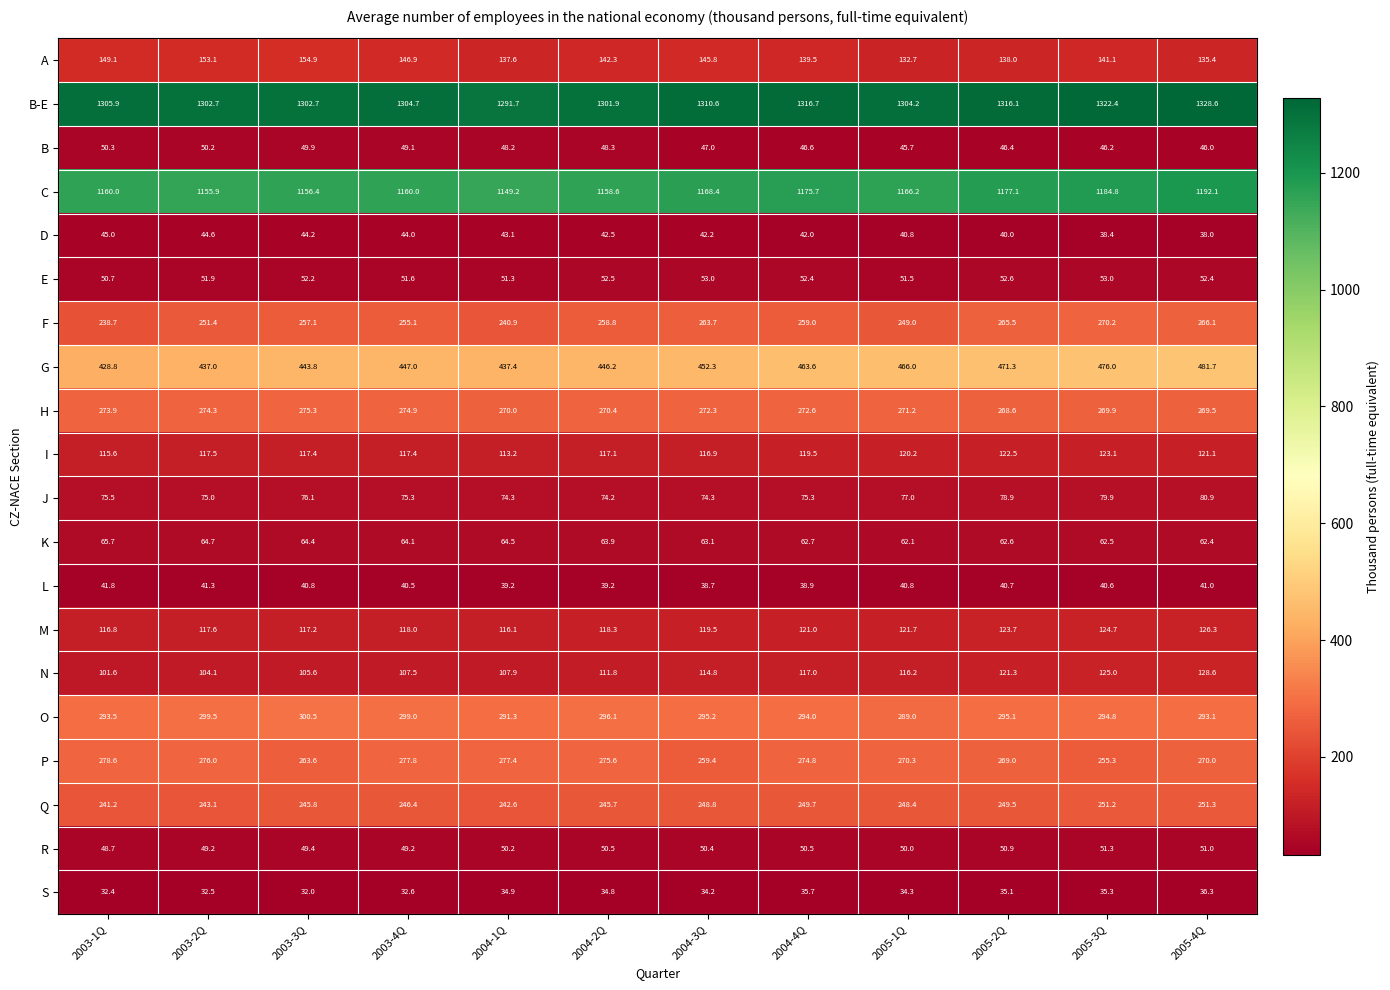

Which category has the highest value across all series?

2005-4Q